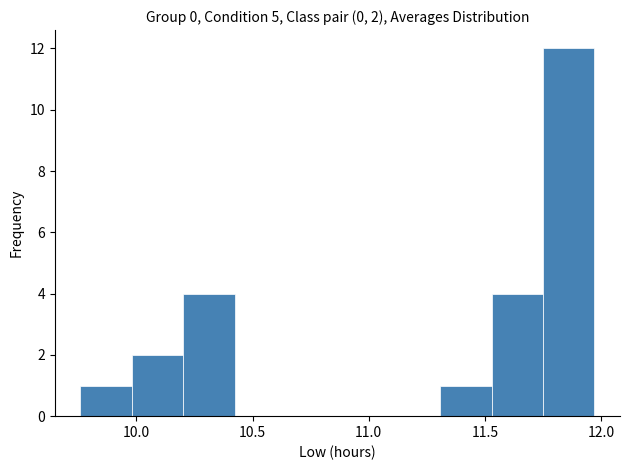

Which range on the x-axis has the tallest bar?

11.75 to 11.95